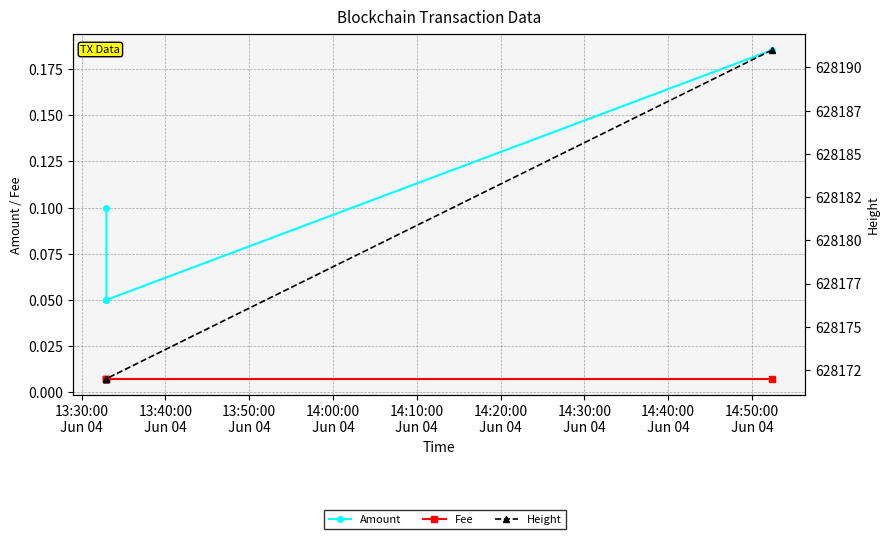

Between 13:50:00
Jun 04 and 13:30:00
Jun 04, which is larger?

13:30:00
Jun 04